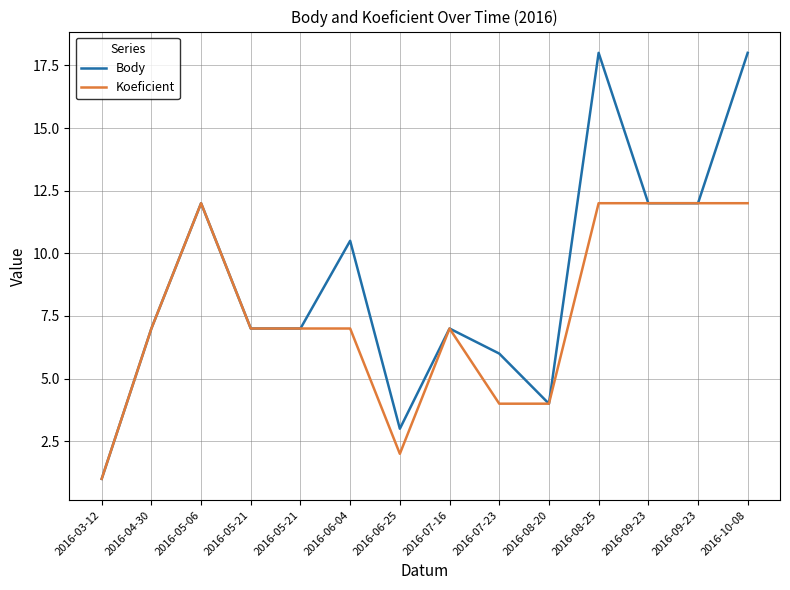

What is the value of the Body point at the 12th from the left?

12.0